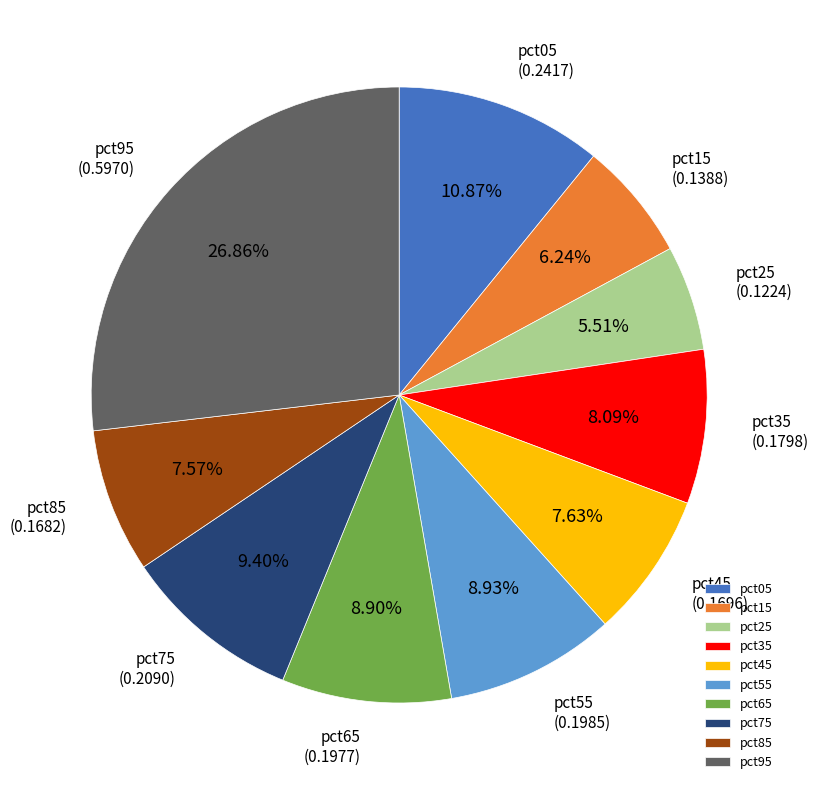

Does any single category account for the majority?

No